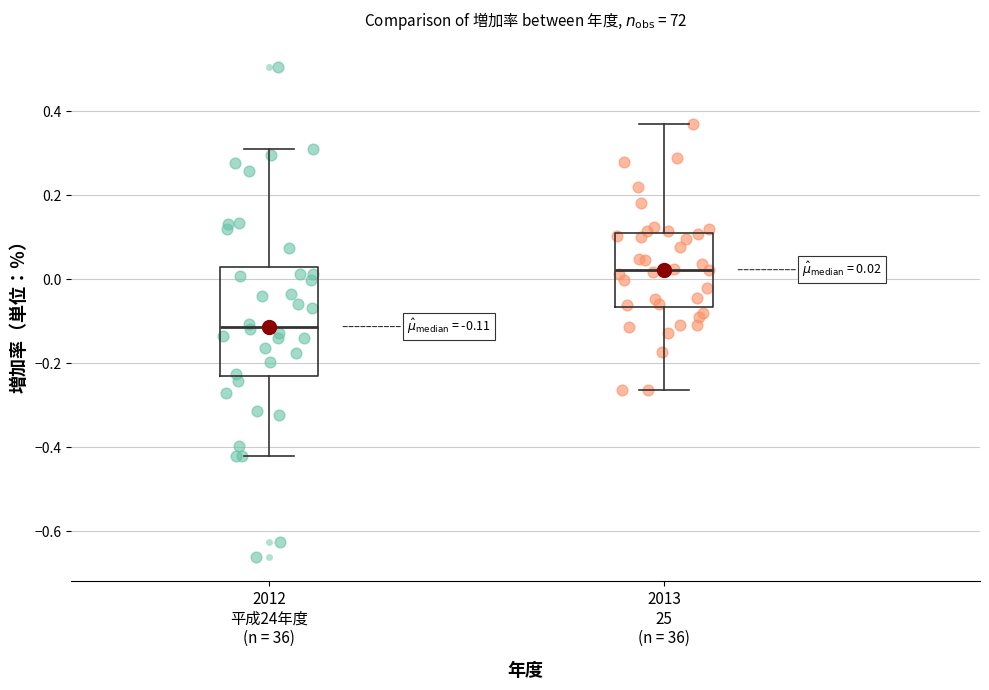

Which box's median line is the highest?

2013 25 (n = 36)